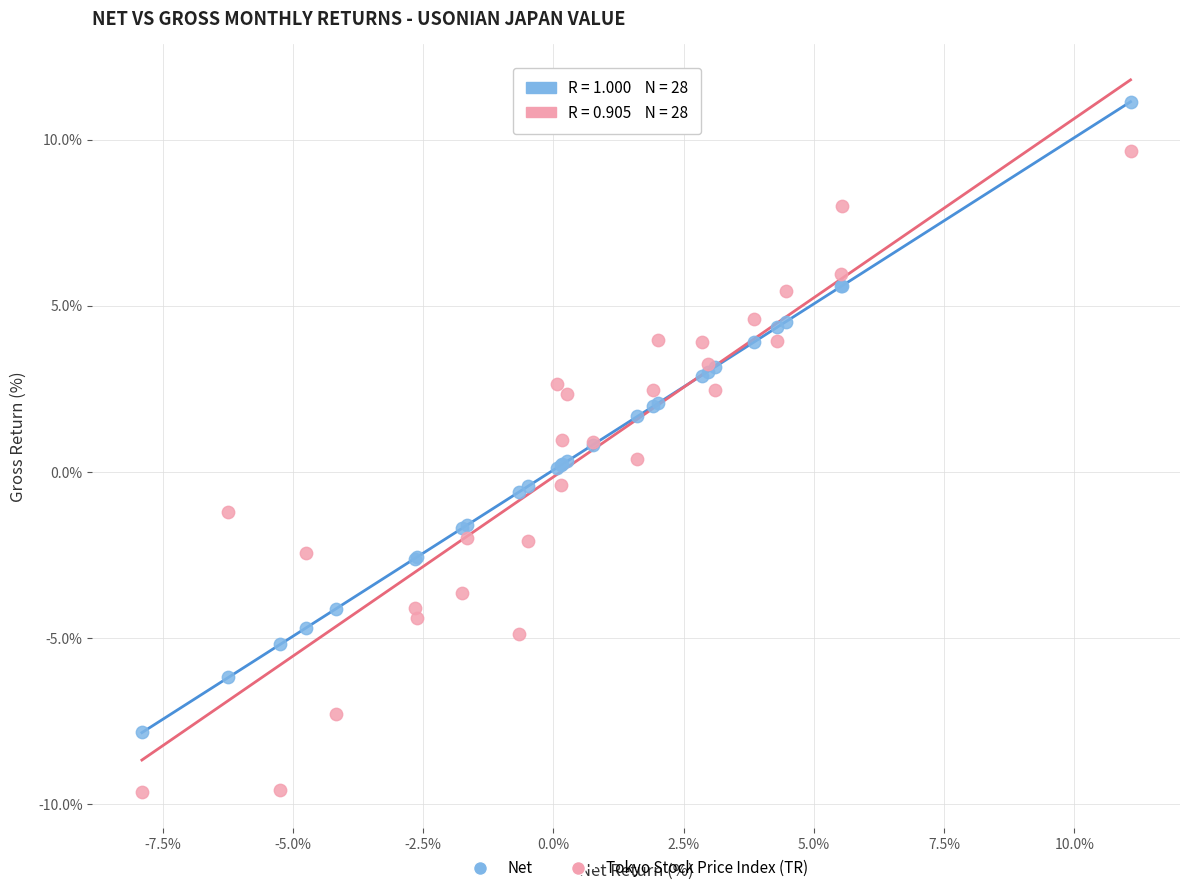

Which series has the largest Y range (max minus min)?

Tokyo Stock Price Index (TR)